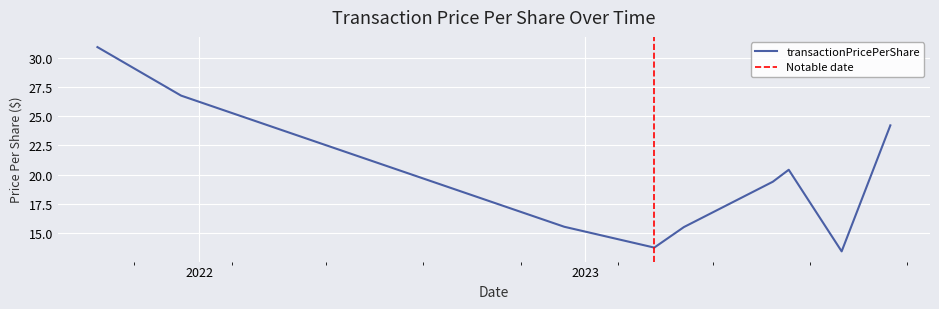

What position from the left is 2023-10-16?

9